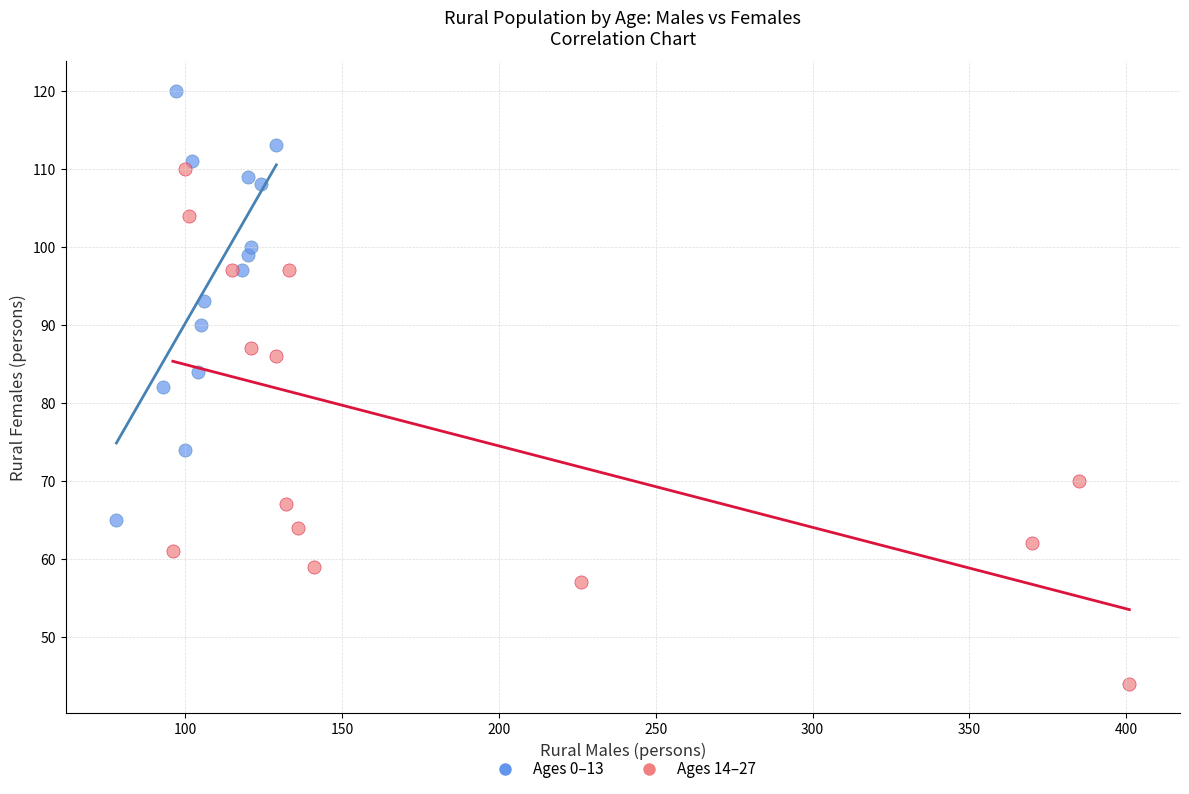

Which series has the largest Y range (max minus min)?

Ages 14–27